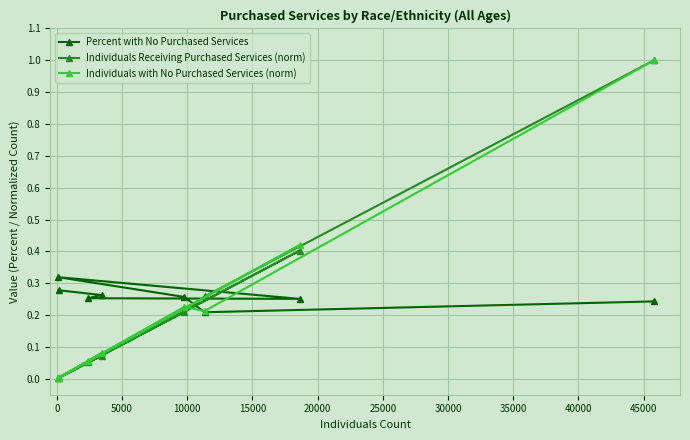

What is the sum of all Percent with No Purchased Services values?

2.1